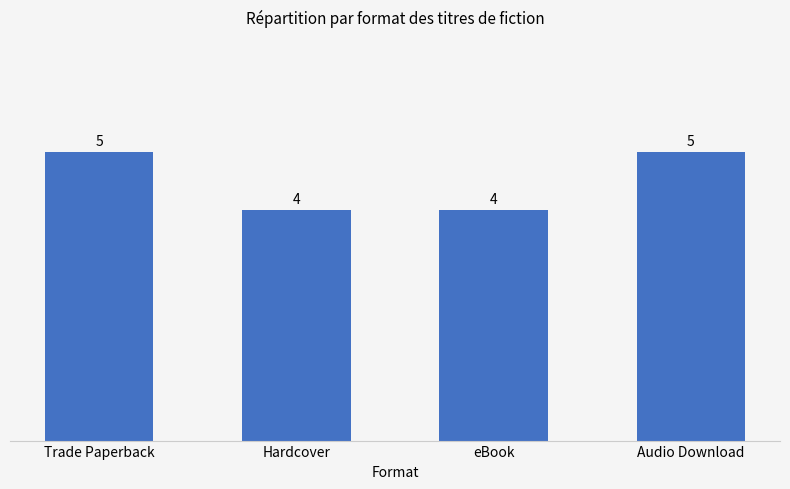

What is the sum of all values?

18